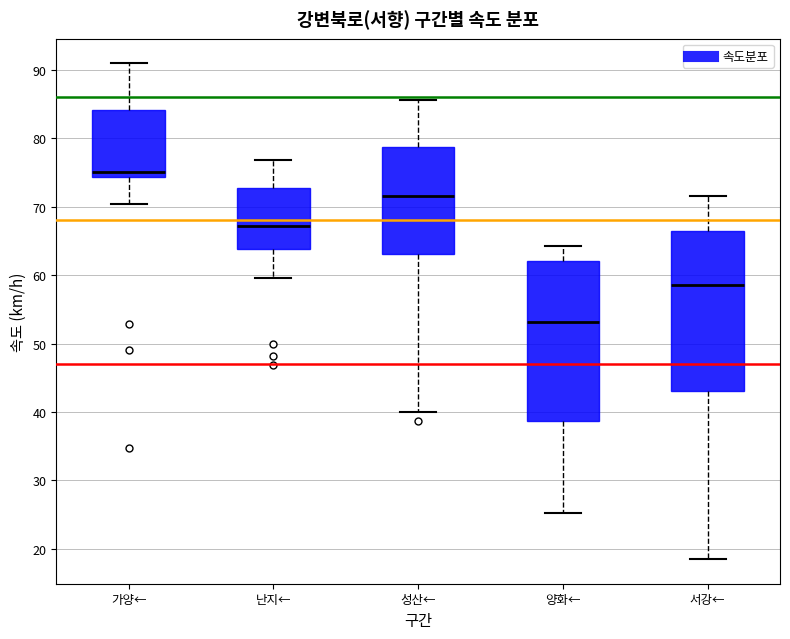

Reading left to right, transcribe this box plot: for each box, give where its median line is, the range the box spans, and where its two whiskers end, as read against the y-axis. The values are not printed on the chart, so give them approximately, as read against the axis.

가양←: median 75, box 74 to 84, whiskers 70 to 91
난지←: median 67, box 64 to 73, whiskers 60 to 77
성산←: median 72, box 63 to 79, whiskers 40 to 86
양화←: median 53, box 39 to 62, whiskers 25 to 64
서강←: median 59, box 43 to 66, whiskers 19 to 72